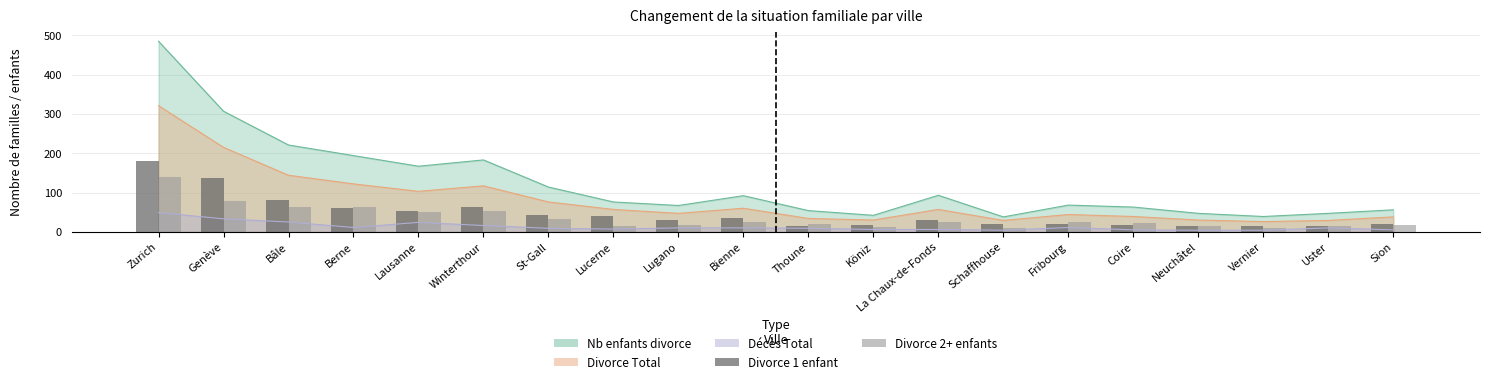

What is the lowest value of the Divorce 1 enfant series?

14